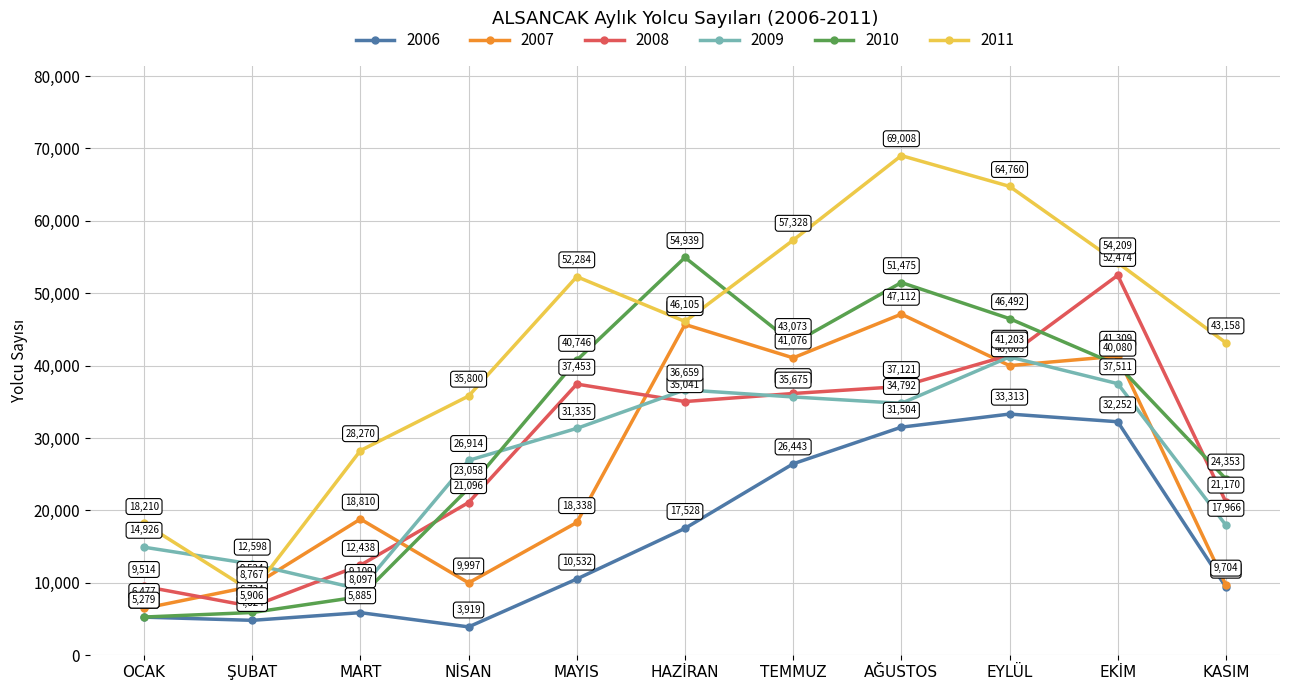

Rank the series by their maximum value, from highest to lowest.

2011, 2010, 2008, 2007, 2009, 2006